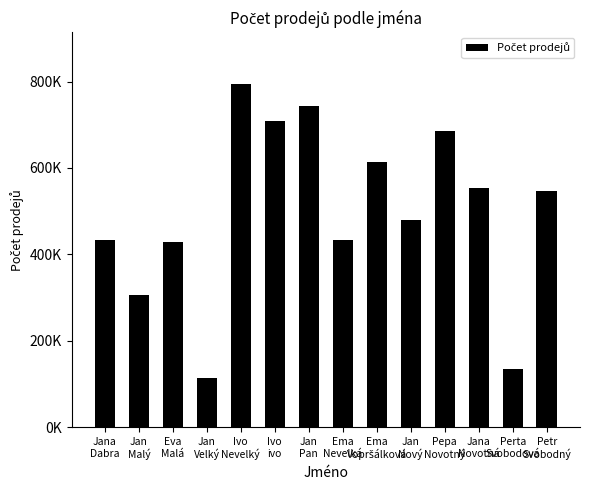

What is the maximum value shown in the chart?

794552